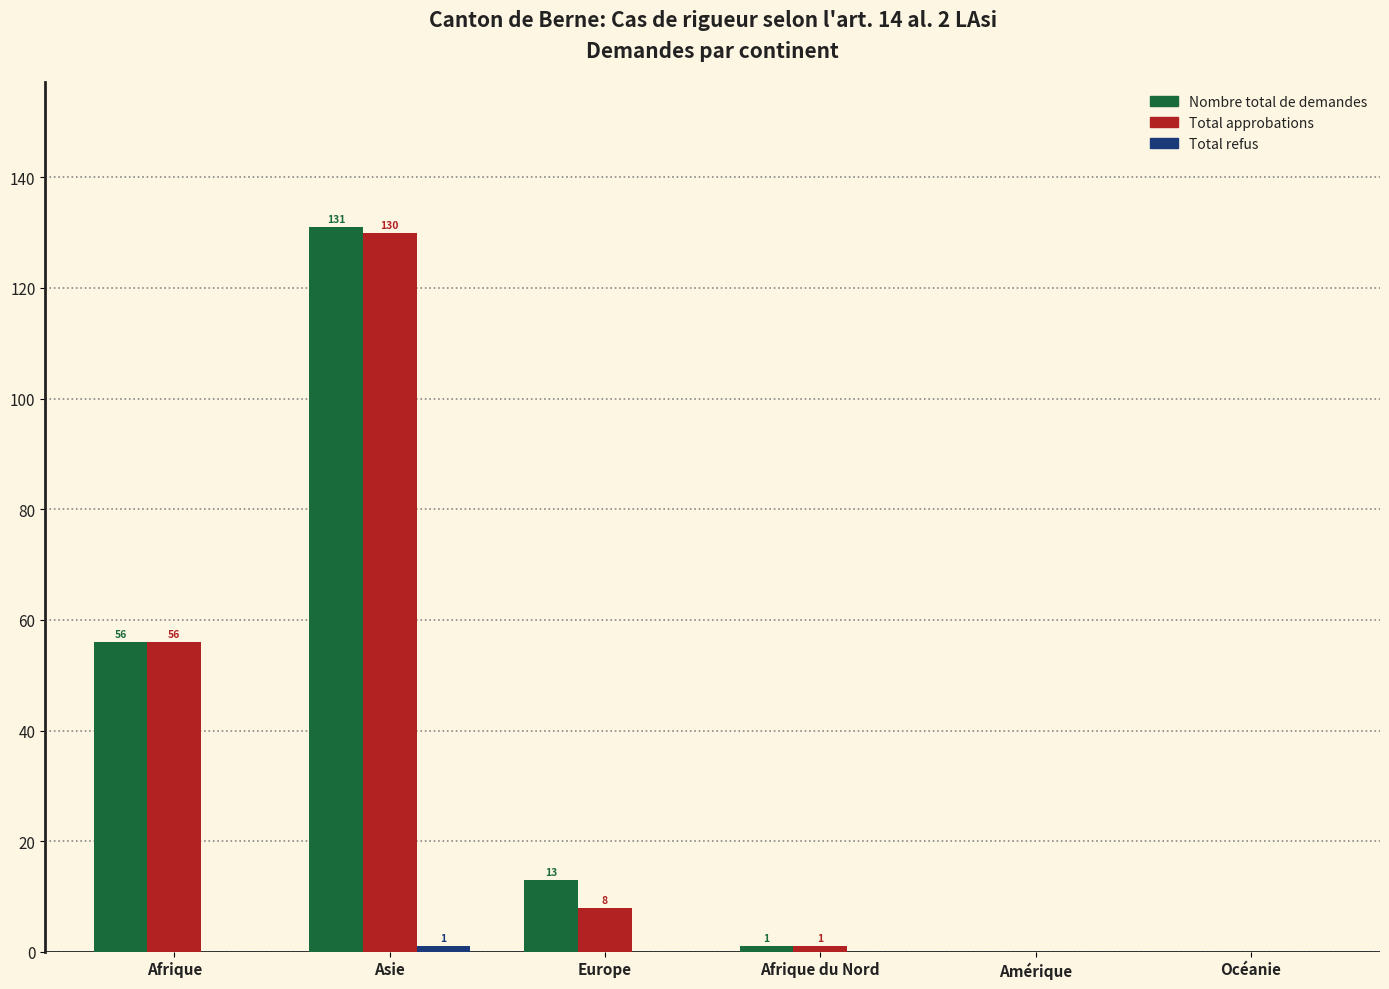

Which series has the largest total across all categories?

Nombre total de demandes